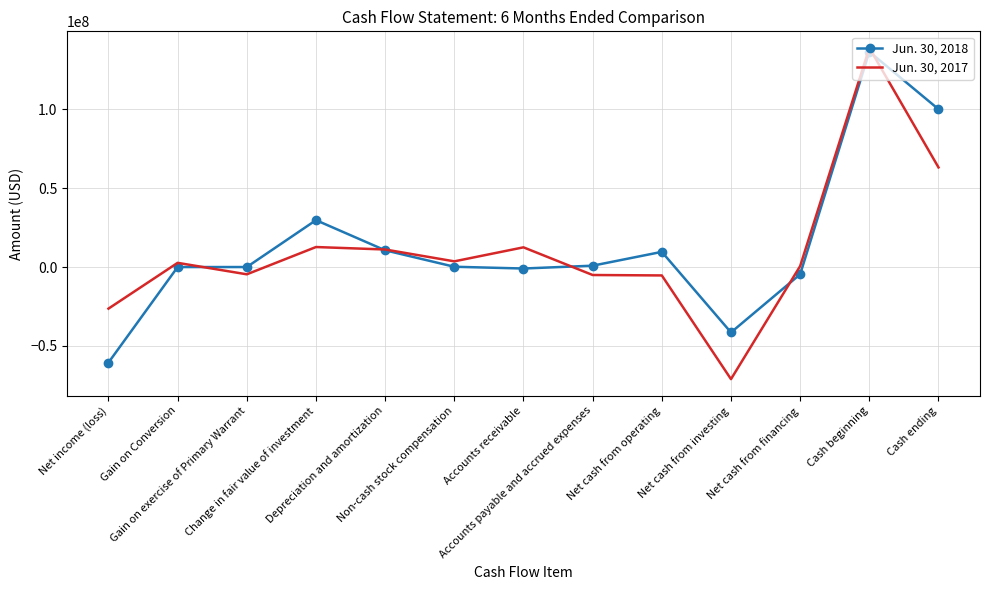

Which series has the largest range (max minus min)?

Jun. 30, 2017